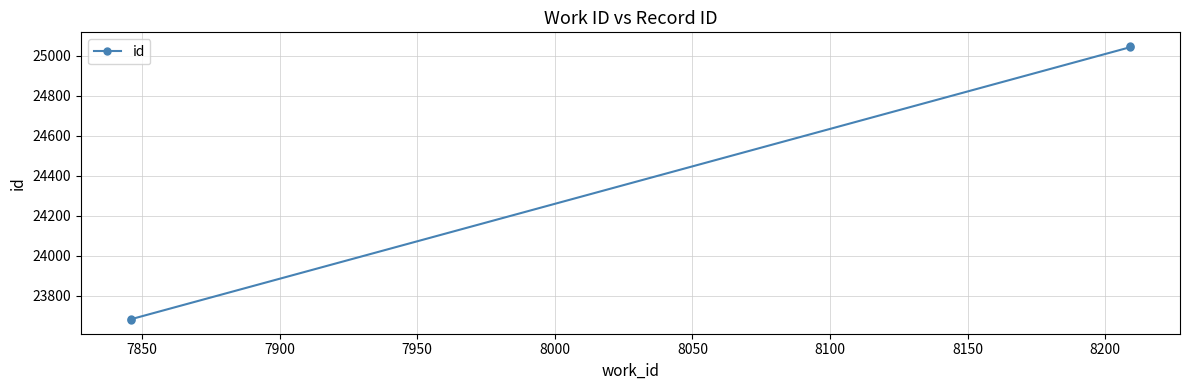

True or false: there are more than 1 points higher than both neighbors.

False